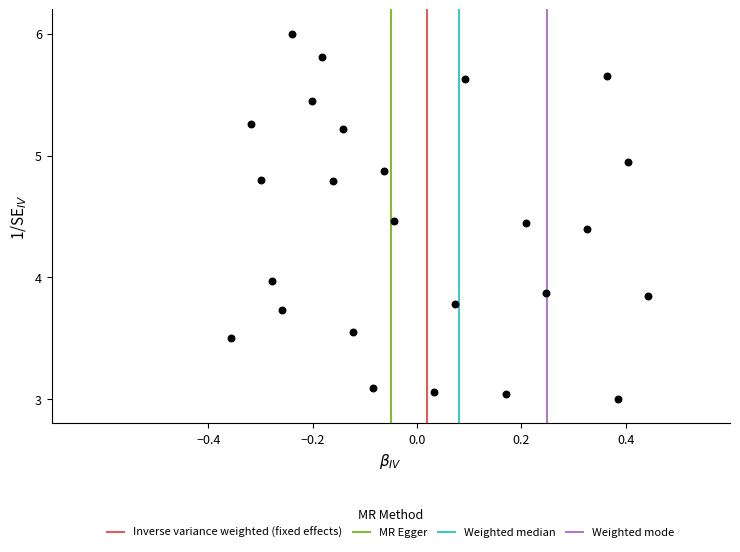

What is the range of X values (max minus min)?

0.8